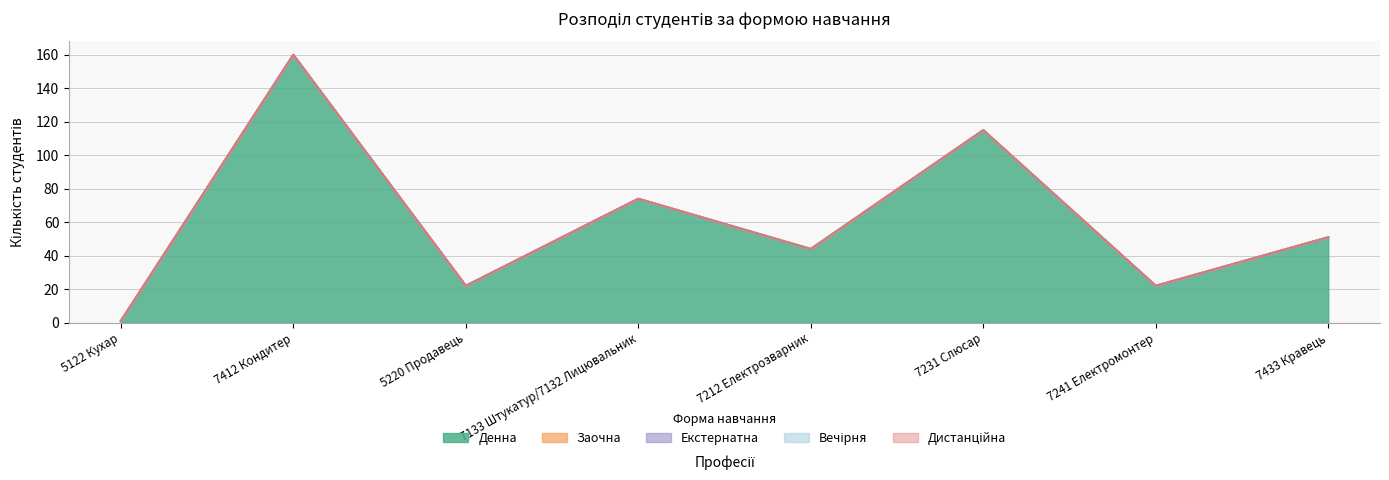

Is it true that Вечірня equals 0 at 5122 Кухар?

True